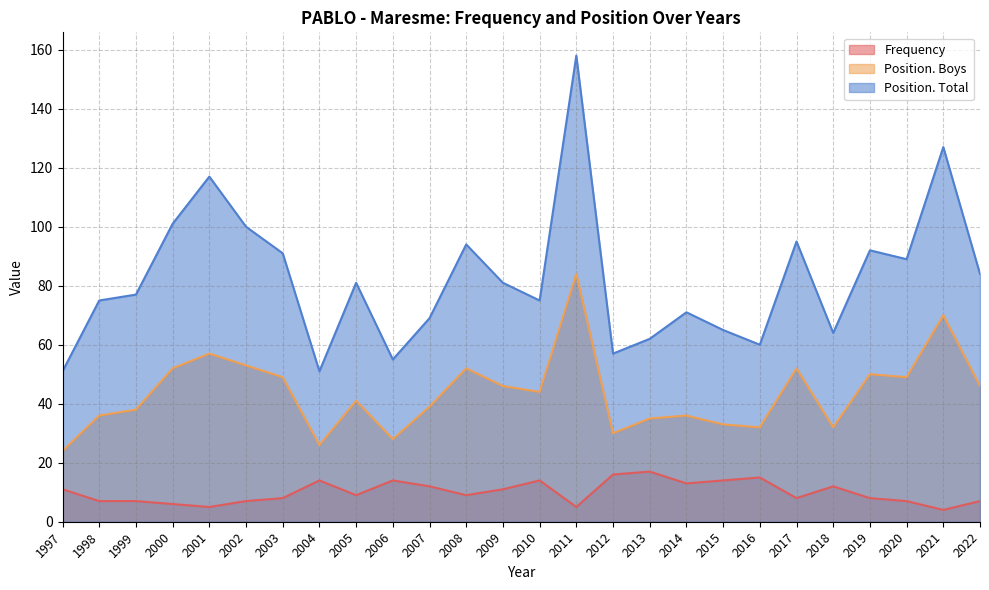

What is the approximate value of Frequency at 1998, to the nearest 10?

10